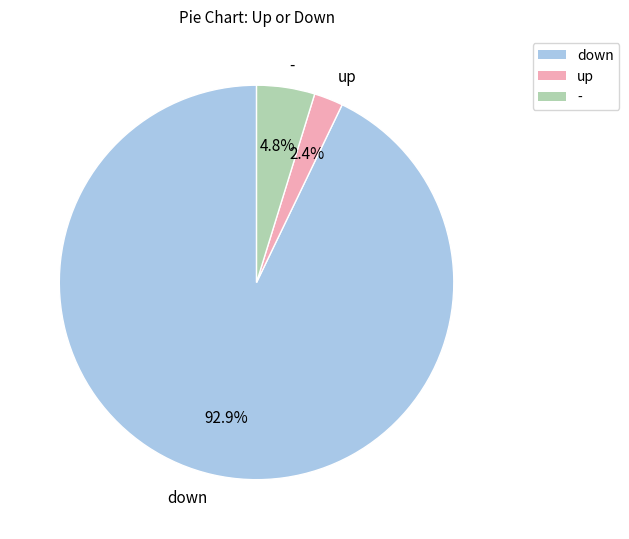

True or false: down accounts for 99% of the total.

False